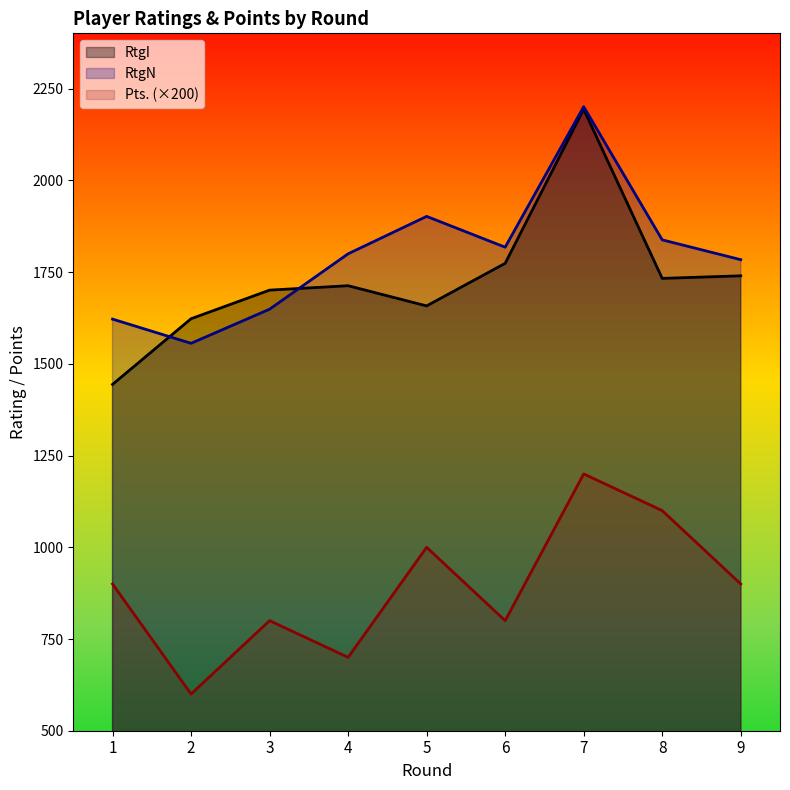

At which label does RtgN reach its peak?

7